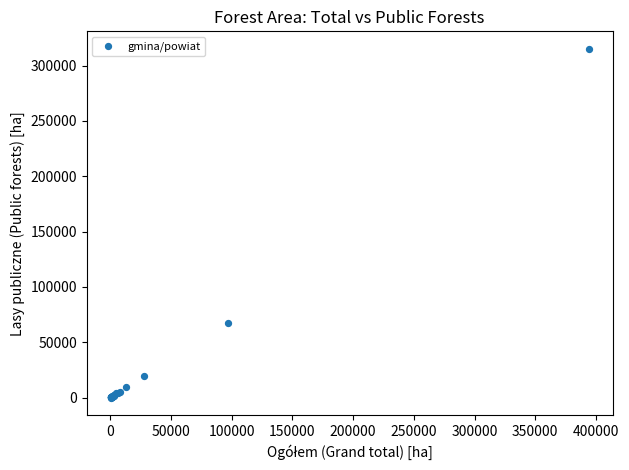

What Y value in the scatter plot is closest to 157559?

67064.4